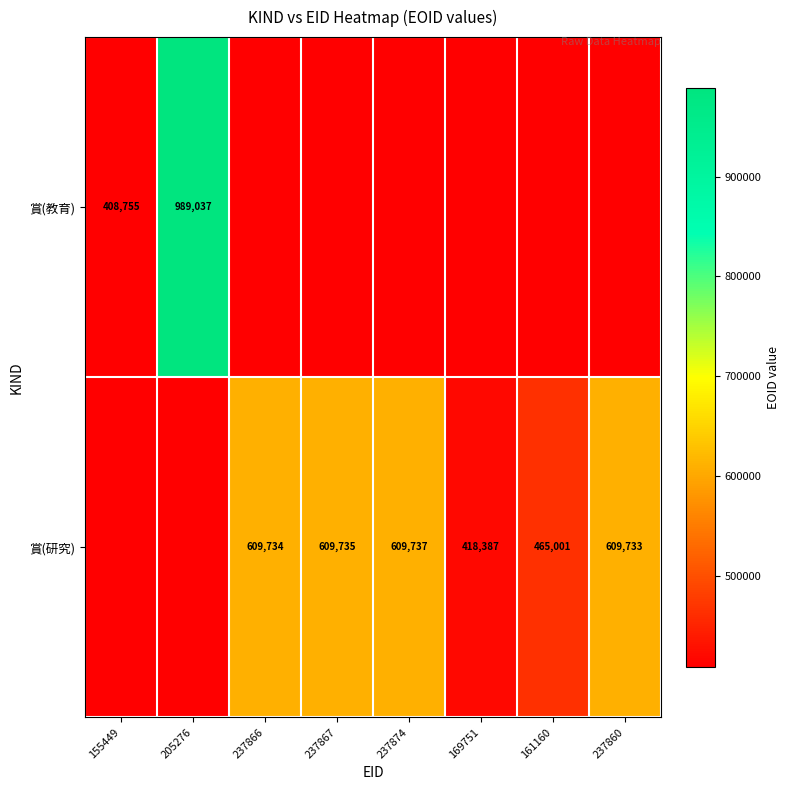

Is the value of 賞(教育) at 155449 greater than the value of 賞(研究) at 161160?

No